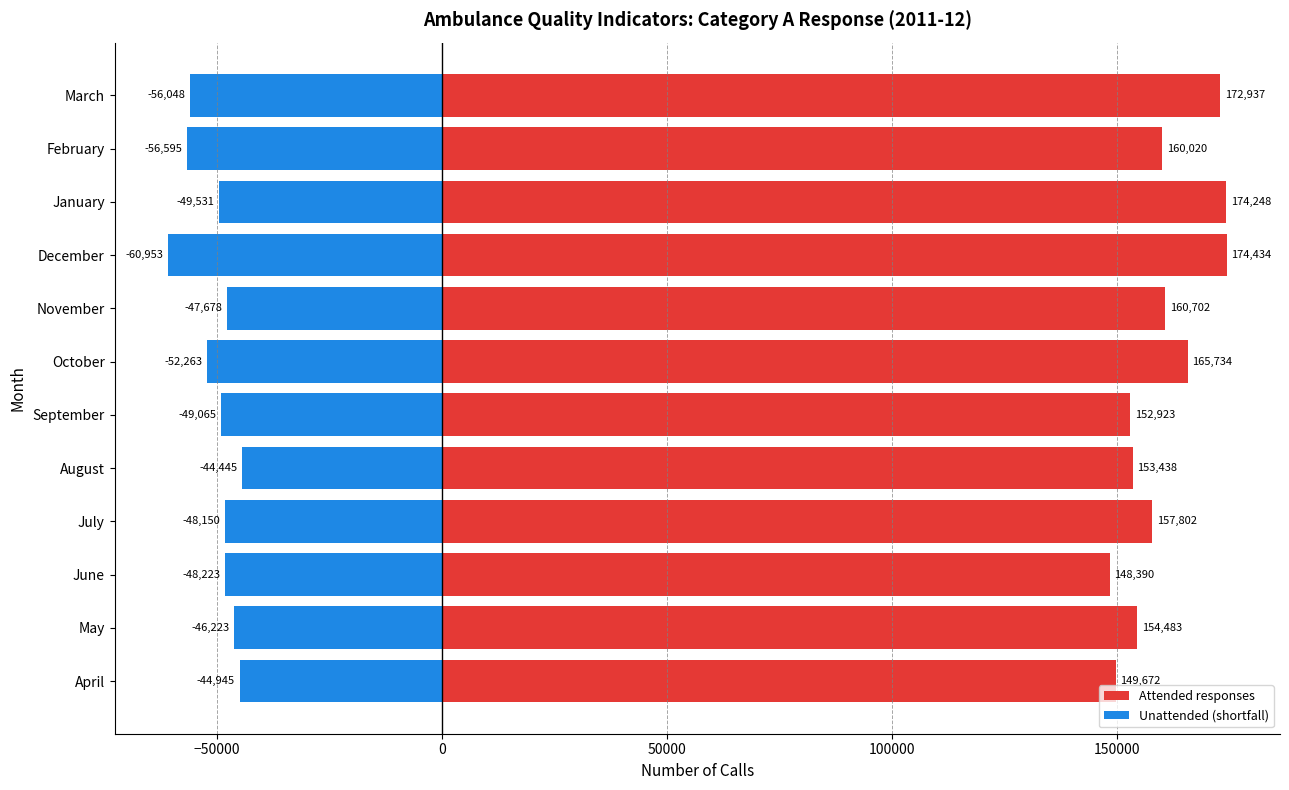

The Attended responses series shows 152923 at September. True or false?

True